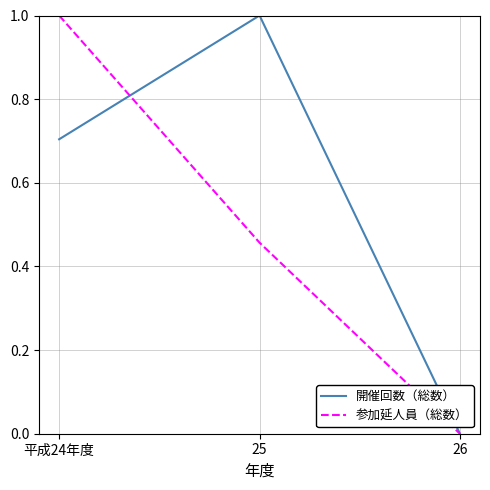

At which label is 開催回数（総数） closest to 0?

26